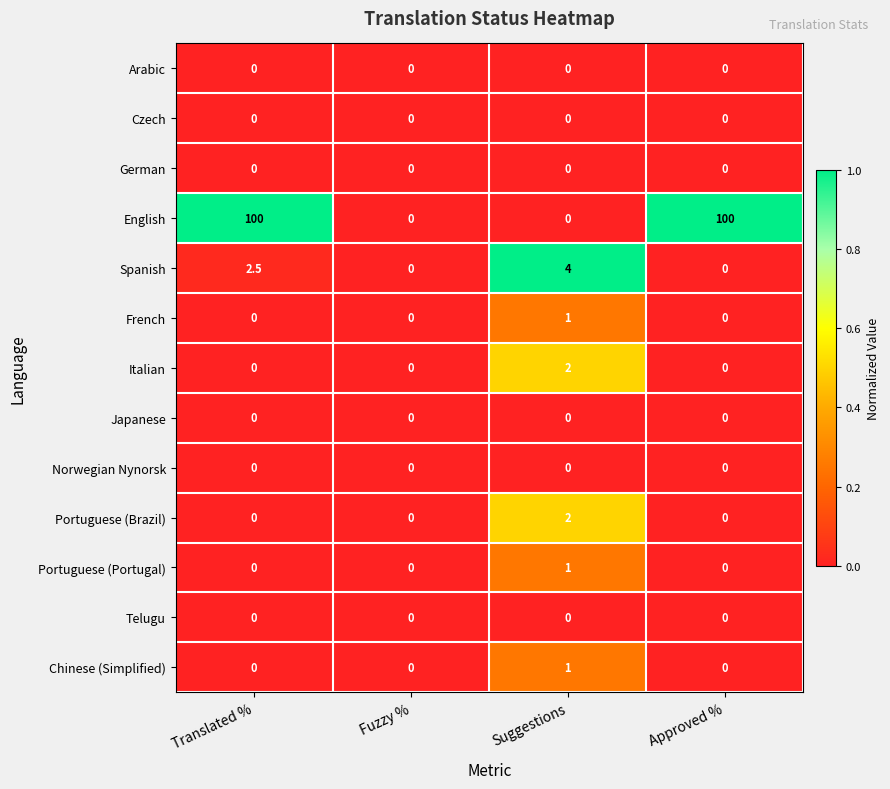

Which series has the largest total across all categories?

English